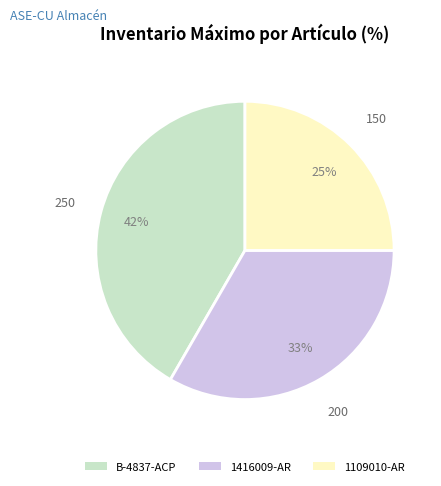

Which slice is the smallest?

1109010-AR